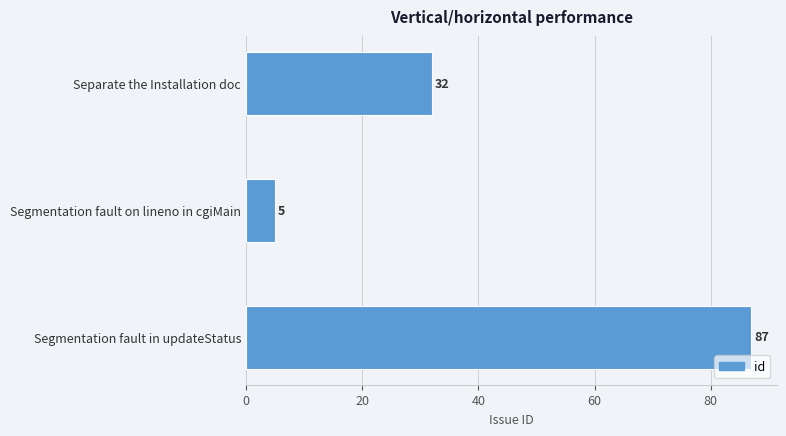

The value at Separate the Installation doc is 32. True or false?

True